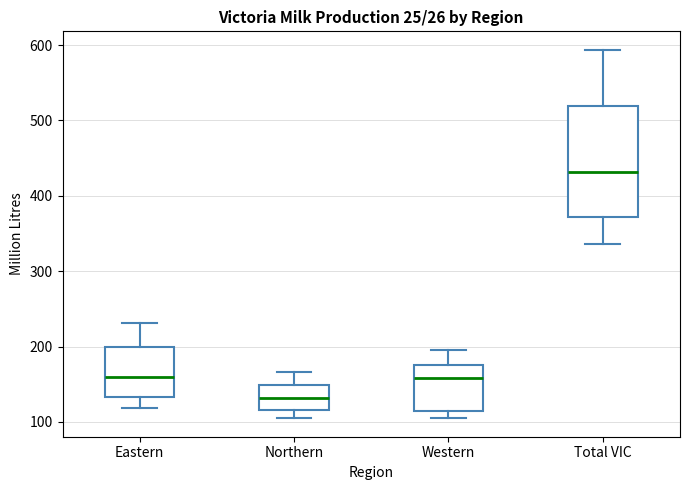

Which box is the tallest, from its lower edge to its upper edge?

Total VIC